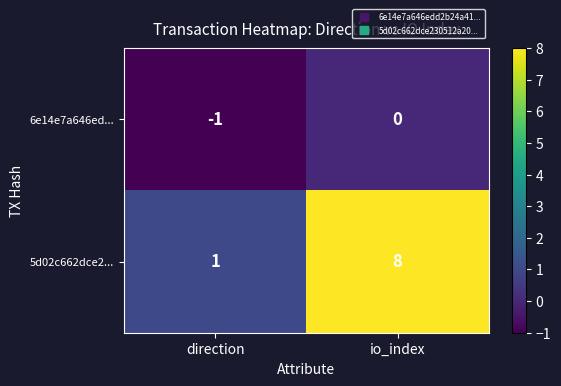

How many values in the 5d02c662dce2... series are below 8?

1